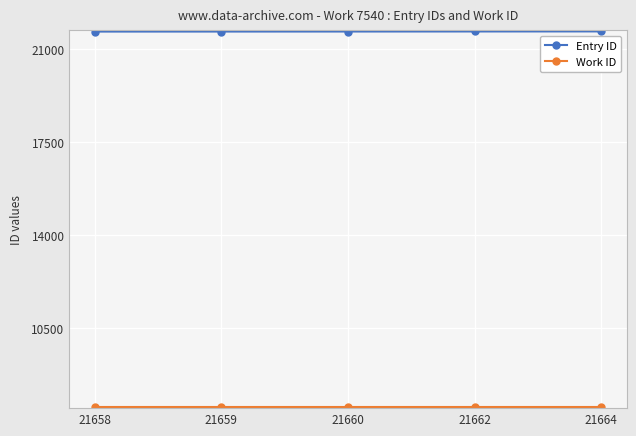

At how many categories does at least one series exceed 11896?

5